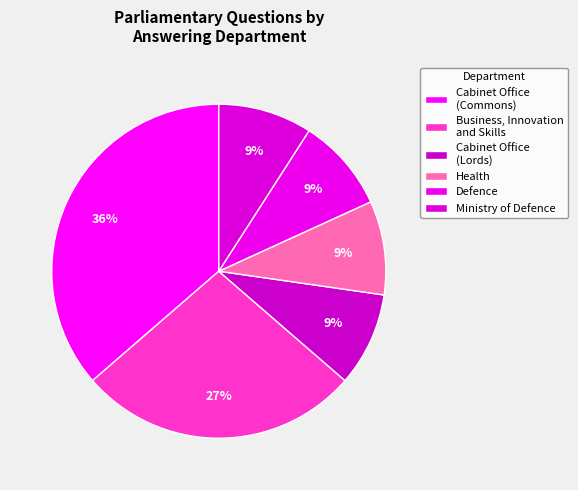

How many segments does this pie chart have?

6